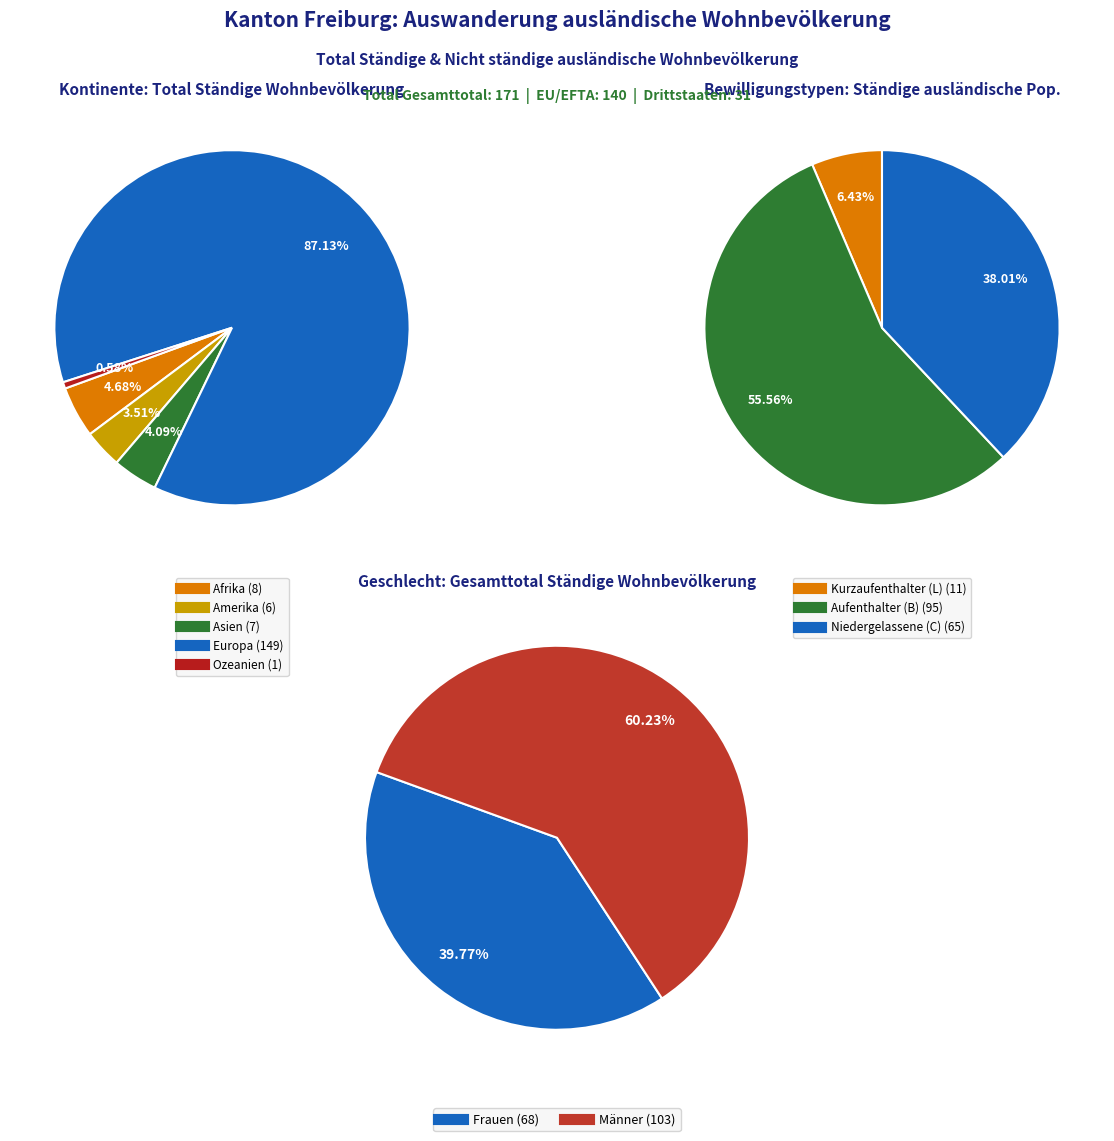

Combined, do Afrika and Ozeanien account for over 50%?

No